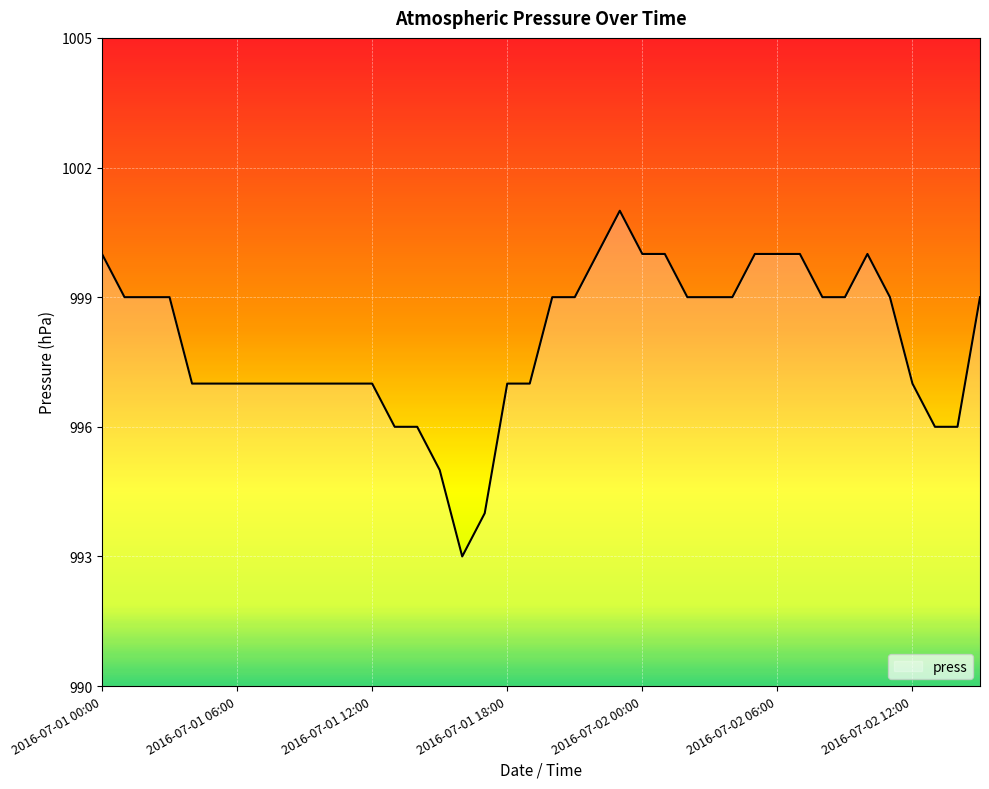

How many lines are shown in the chart?

1